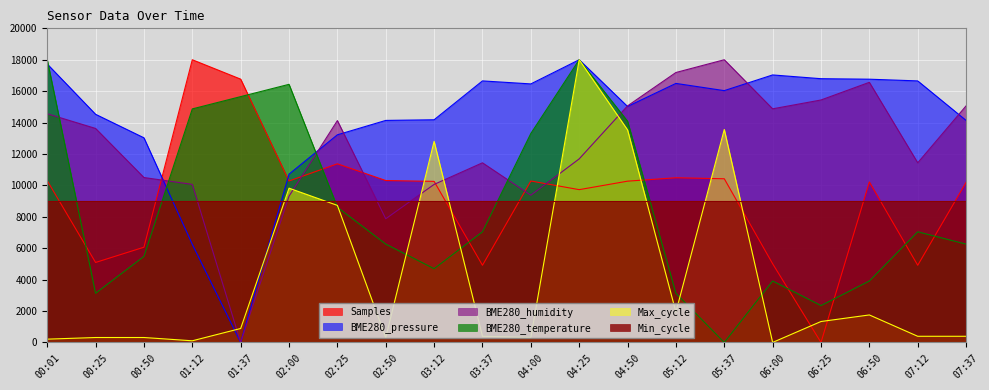

What is the highest value of the Samples series?

18000.0